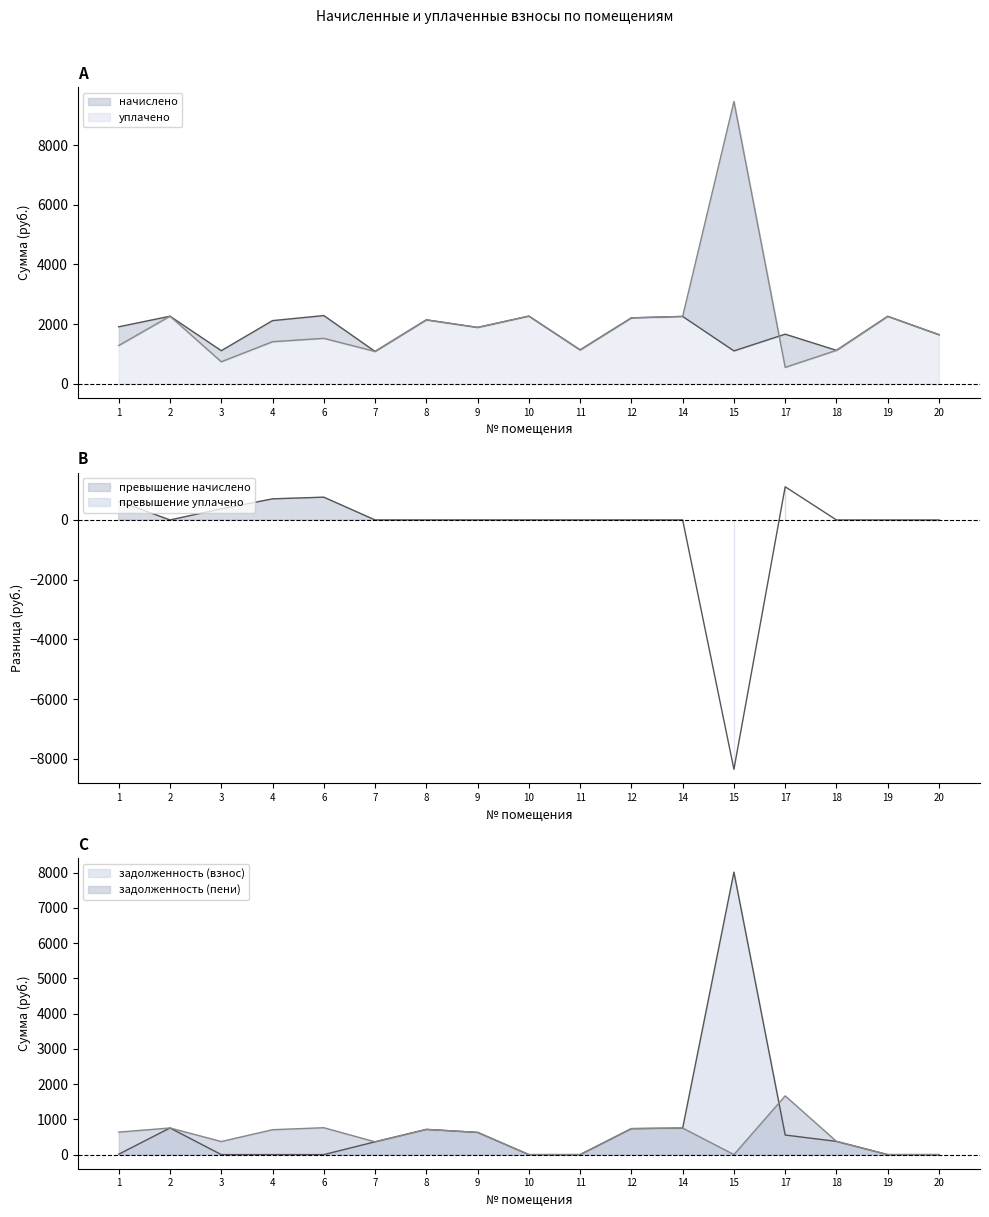

What is the spread (max minus min) of values at 19?

2263.8